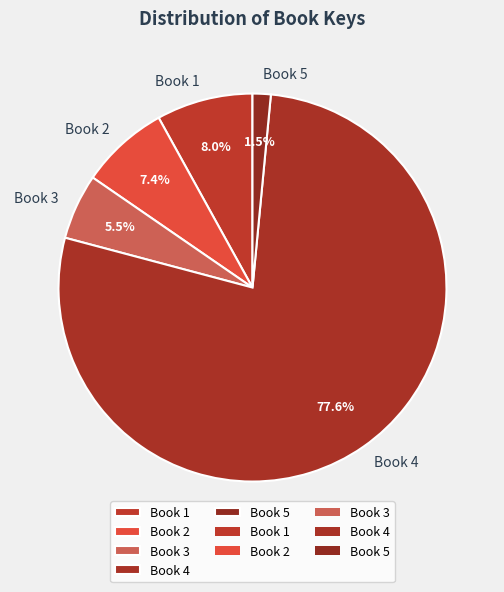

To the nearest percent, what portion does Book 2 represent?

7%